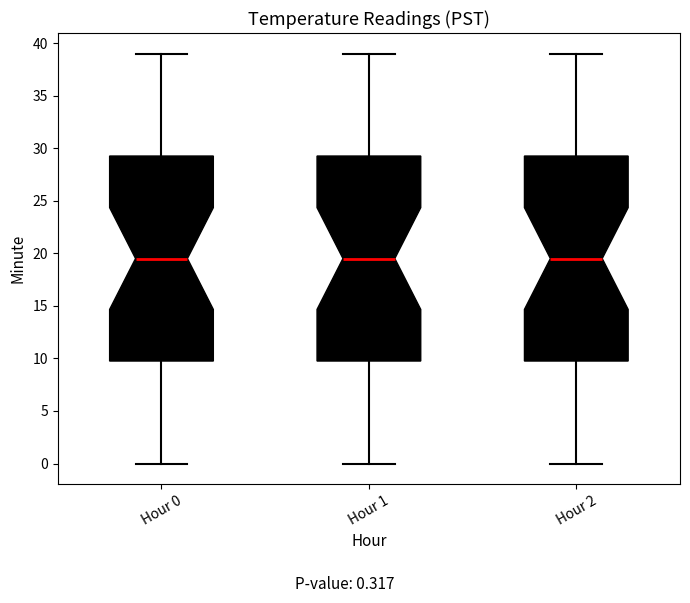

Reading left to right, transcribe this box plot: for each box, give where its median line is, the range the box spans, and where its two whiskers end, as read against the y-axis. The values are not printed on the chart, so give them approximately, as read against the axis.

Hour 0: median 19.5, box 10.0 to 29.5, whiskers 0.0 to 39.0
Hour 1: median 19.5, box 10.0 to 29.5, whiskers 0.0 to 39.0
Hour 2: median 19.5, box 10.0 to 29.5, whiskers 0.0 to 39.0